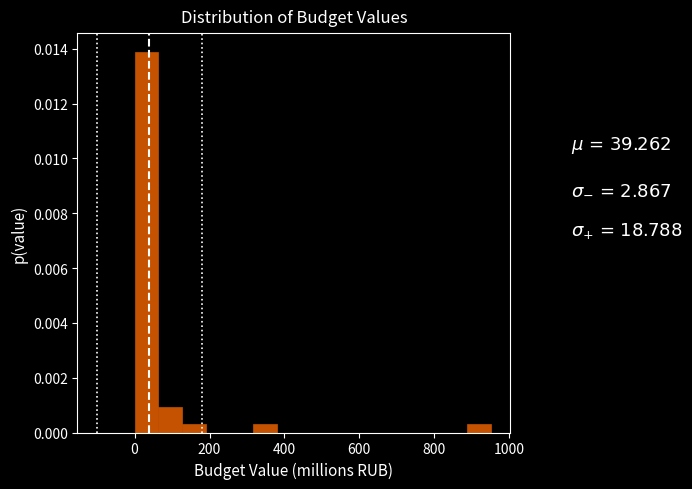

Read against the x-axis, roughly where is the centre of the tallest bar?

40